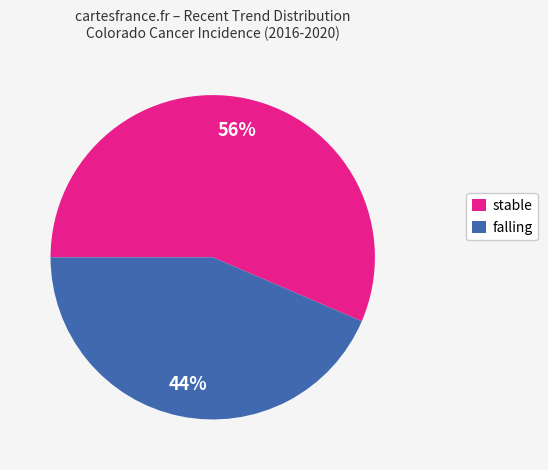

True or false: falling accounts for 36% of the total.

False